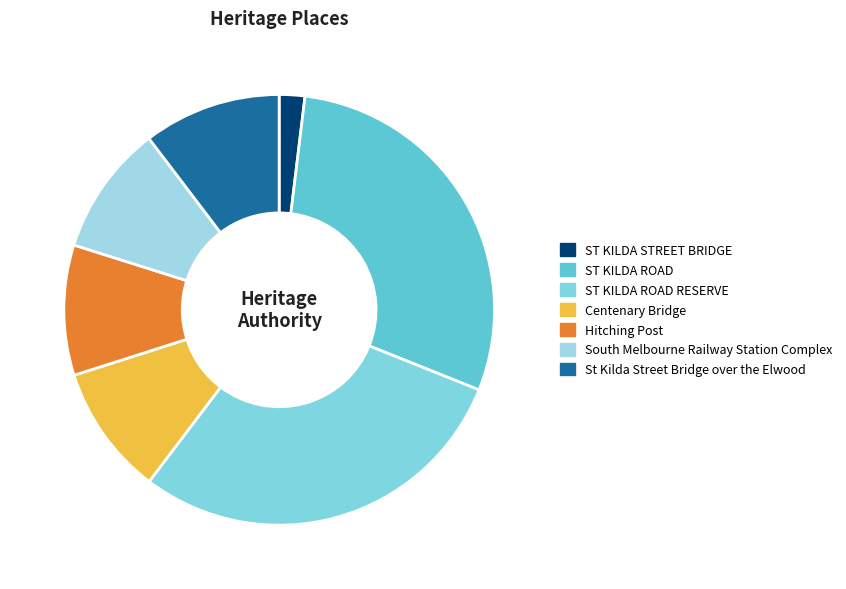

How many segments does this pie chart have?

7